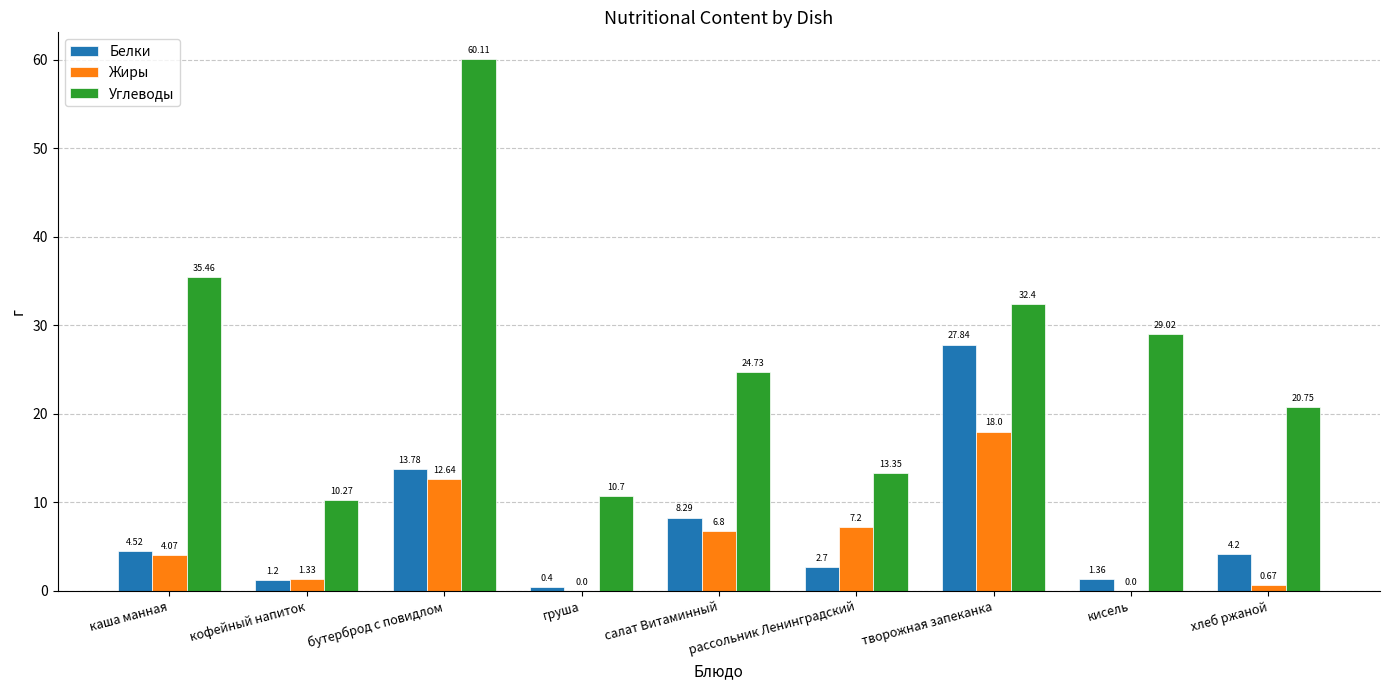

Is it true that Жиры equals 3.1 at салат Витаминный?

False